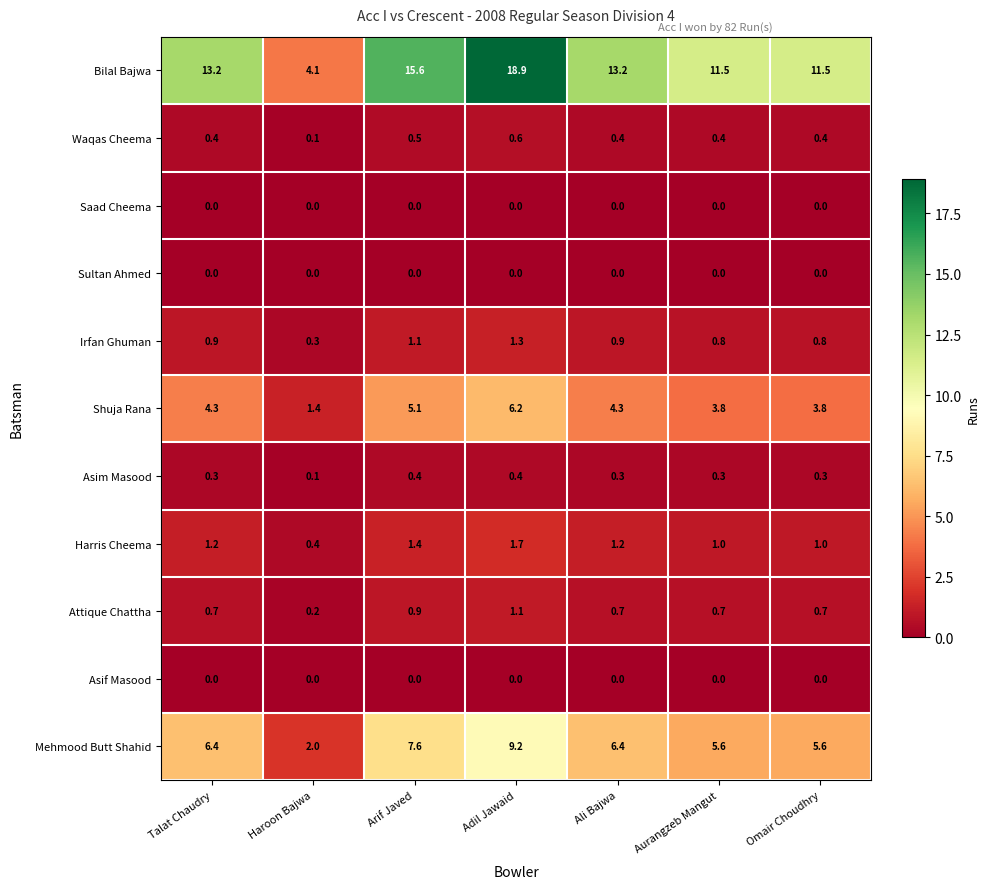

Count the number of categories in the chart.

7